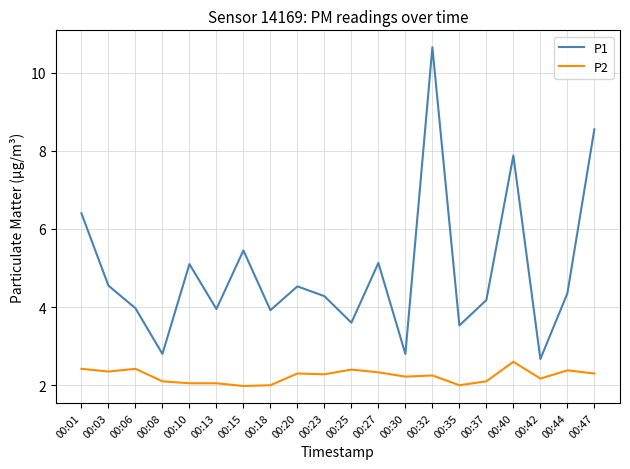

At which category is the sum across all series the highest?

00:32